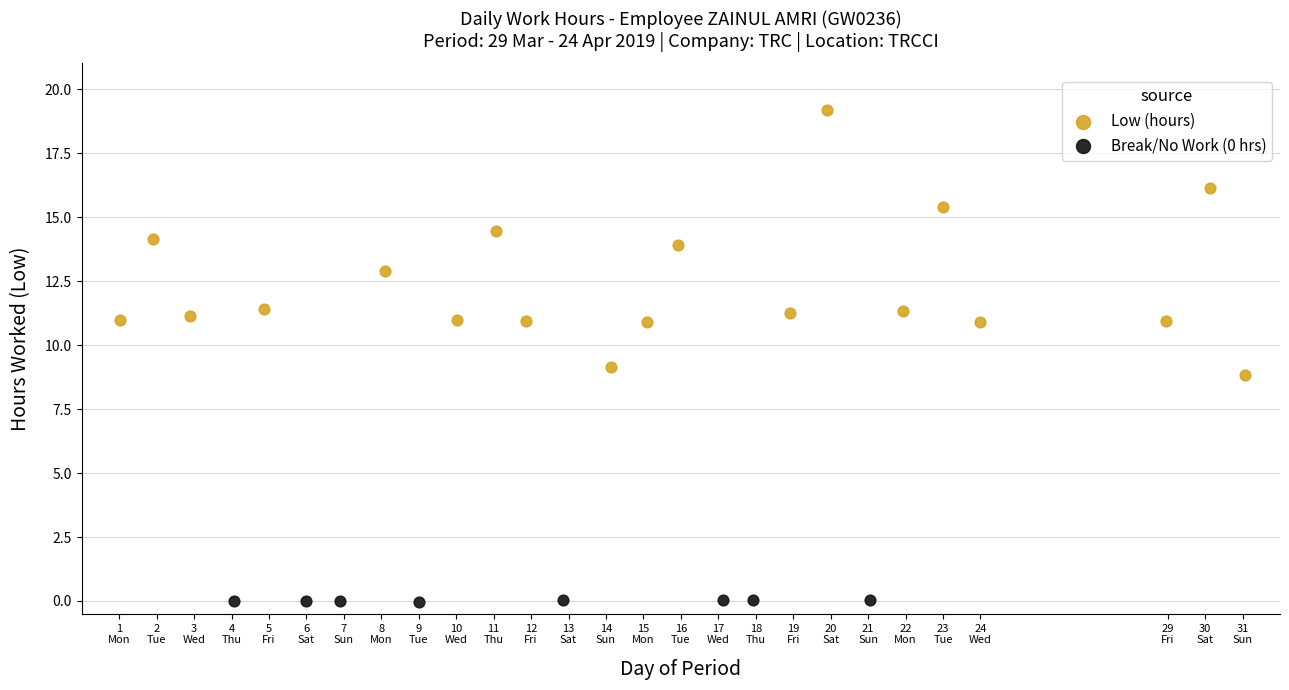

Which series reaches the maximum Y coordinate?

Low (hours)